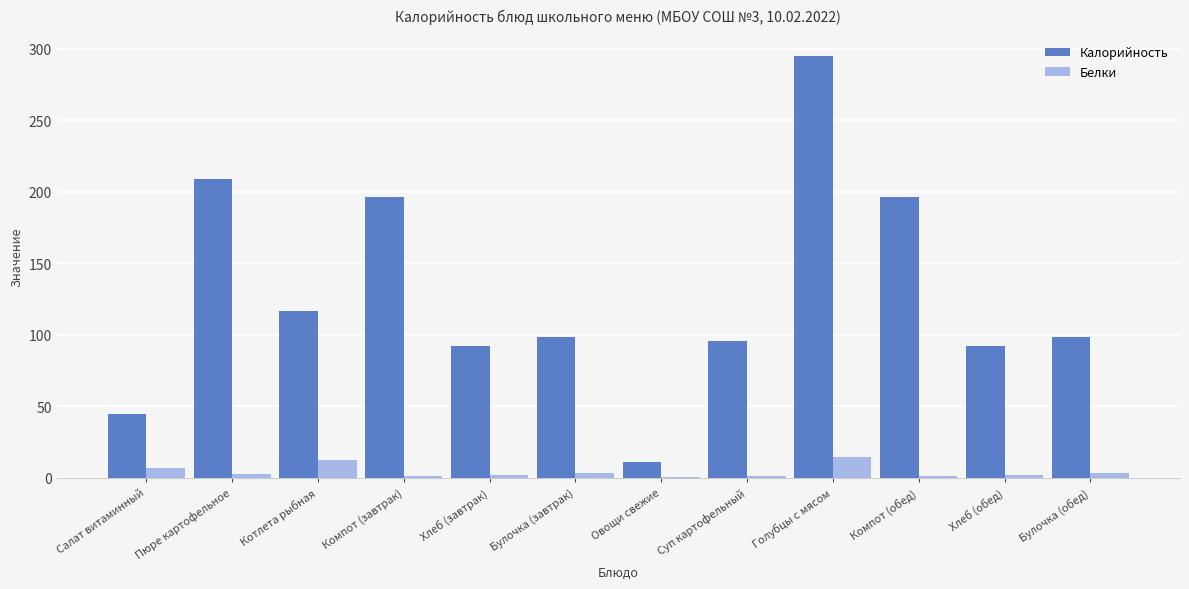

How many categories are shown in the chart?

12